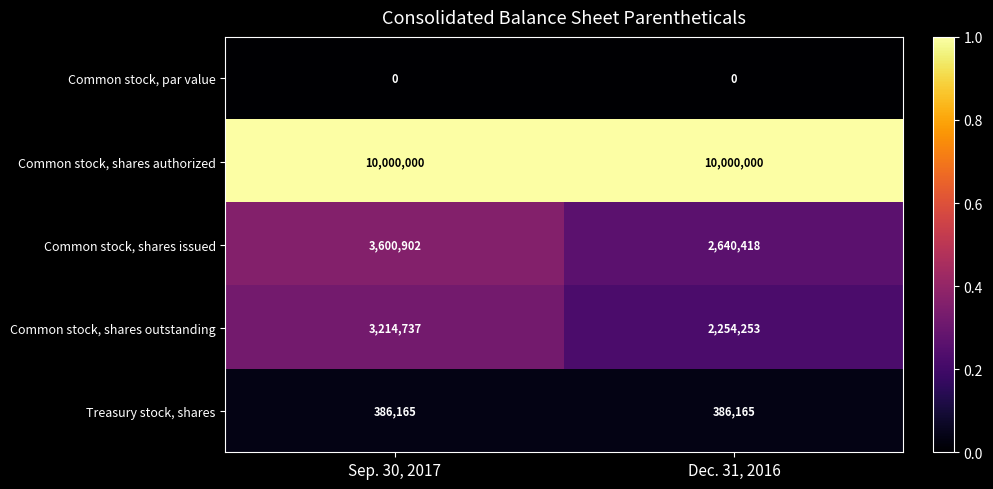

Reading right to left, what are all the values shown in this chart?

Common stock, par value: Dec. 31, 2016=0	Sep. 30, 2017=0
Common stock, shares authorized: Dec. 31, 2016=10000000	Sep. 30, 2017=10000000
Common stock, shares issued: Dec. 31, 2016=2640418	Sep. 30, 2017=3600902
Common stock, shares outstanding: Dec. 31, 2016=2254253	Sep. 30, 2017=3214737
Treasury stock, shares: Dec. 31, 2016=386165	Sep. 30, 2017=386165